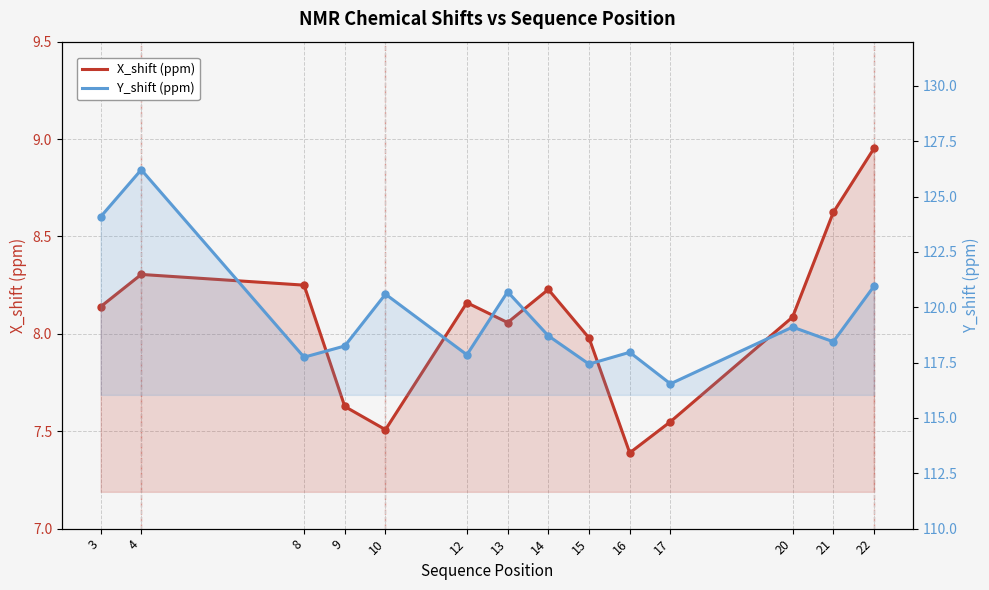

List the series in order of their overall mean, highest first.

Y_shift (ppm), X_shift (ppm)